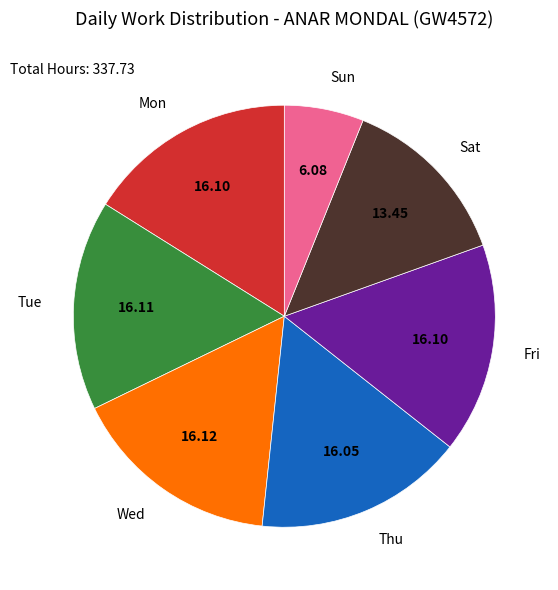

Is there a majority slice in this chart?

No